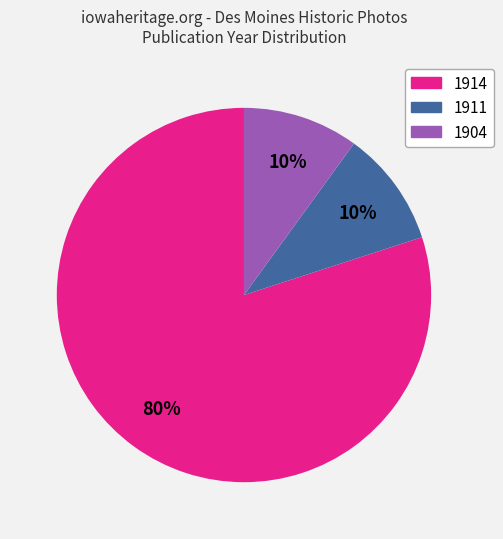

Is there any slice that represents more than half of the pie?

Yes